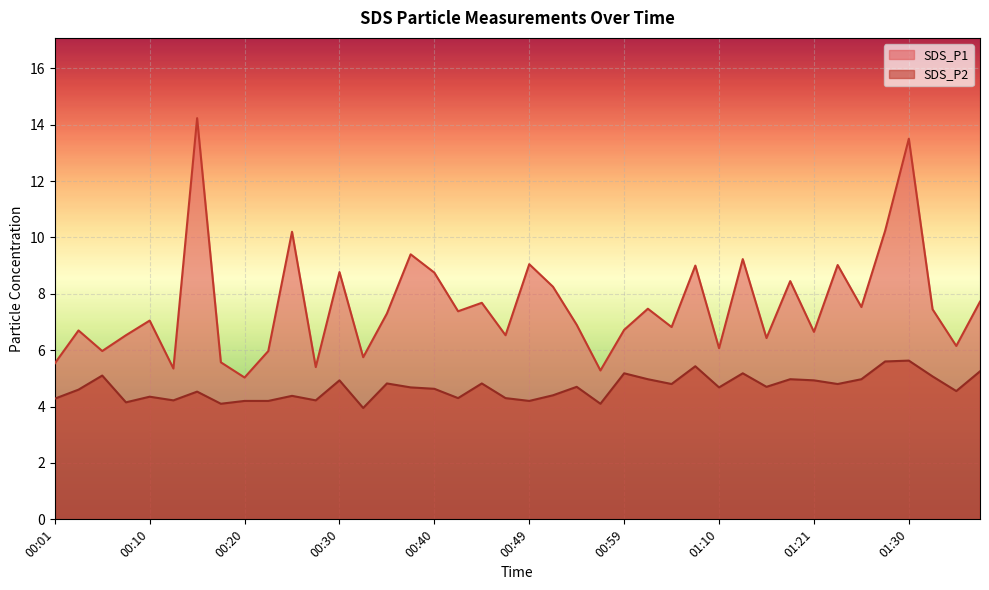

How many data points in SDS_P2 are above 4?

39